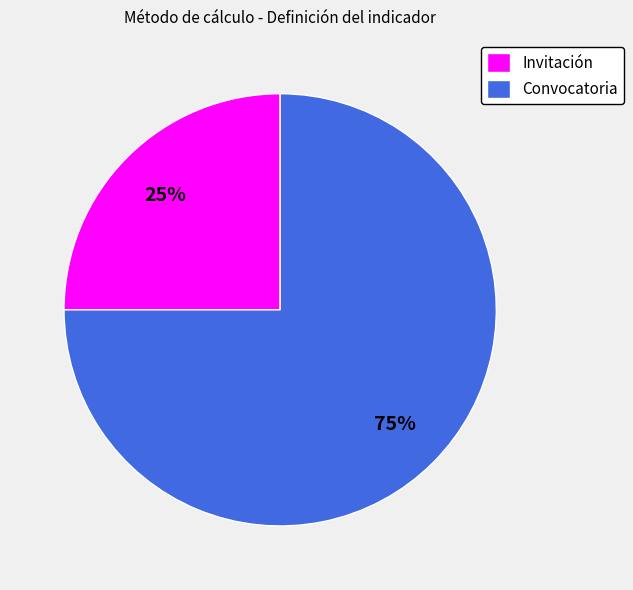

How many slices are in this pie chart?

2